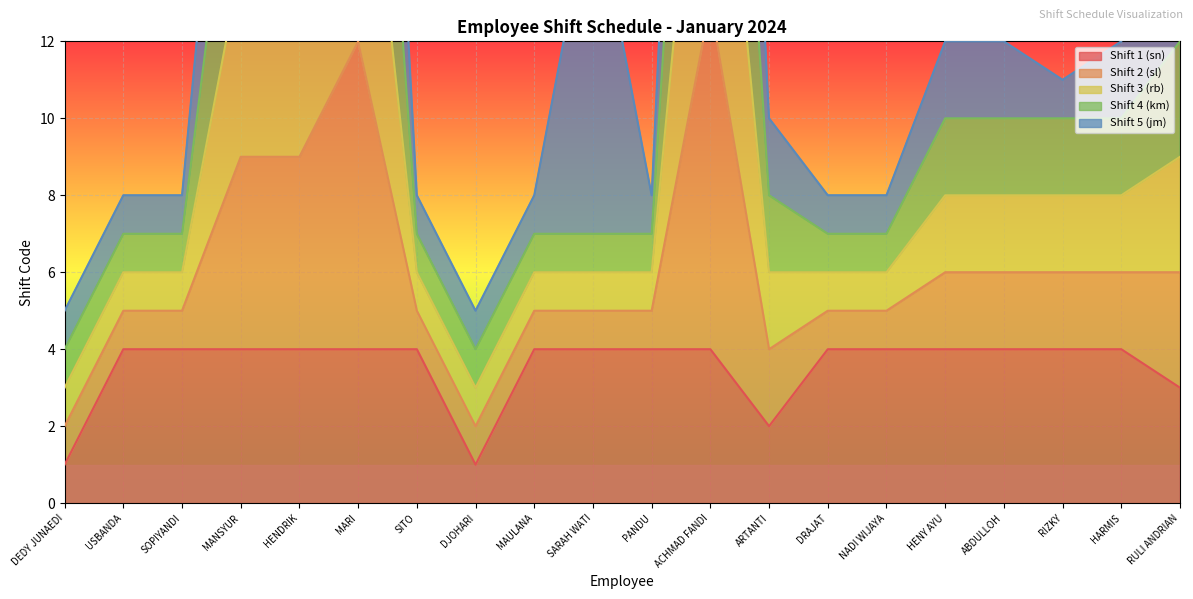

Is it true that Shift 1 (sn) equals 6 at SOPIYANDI?

False